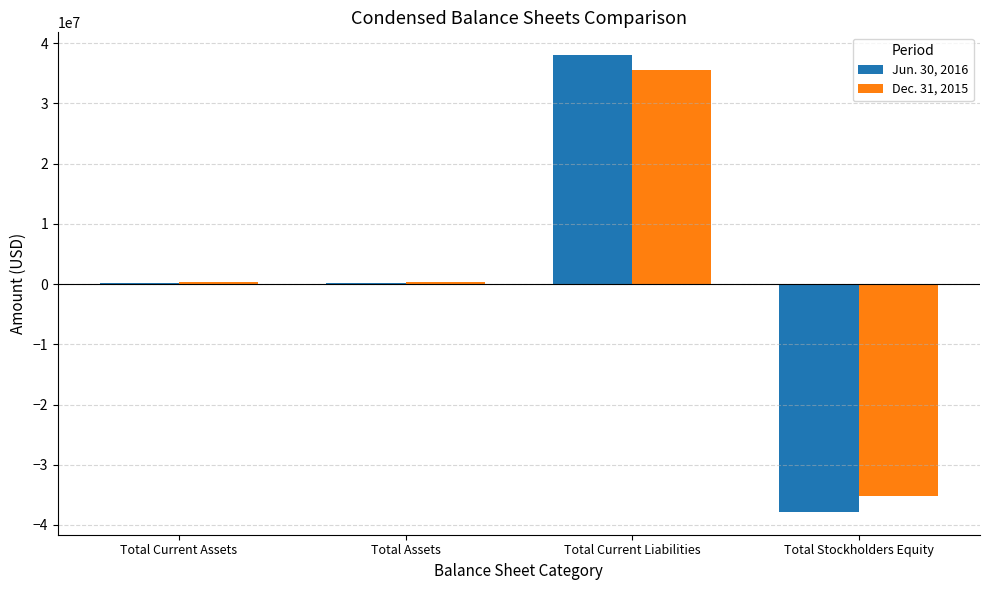

What is the sum of the Jun. 30, 2016 values at Total Current Liabilities and Total Assets?

38217101